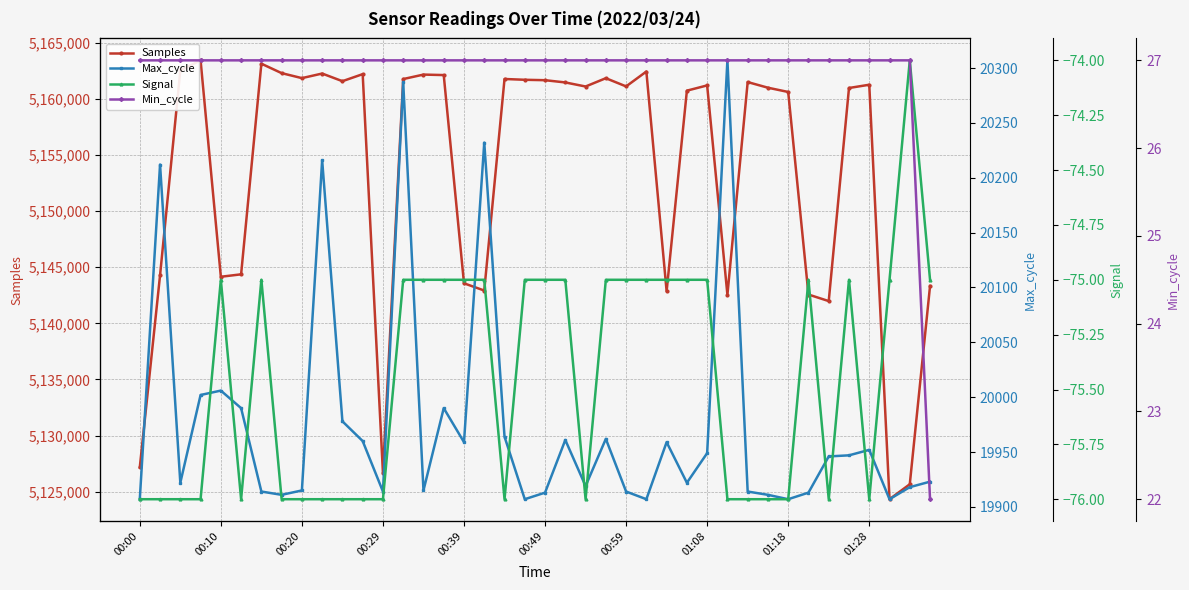

Reading left to right, list all the values displayed in this chart.

Samples: 5127167	5144281	5162544	5163442	5144155	5144372	5163144	5162302	5161858	5162266	5161585	5162213	5126668	5161775	5162173	5162130	5143572	5142927	5161781	5161710	5161673	5161473	5161111	5161851	5161120	5162445	5142867	5160741	5161207	5142552	5161506	5161003	5160624	5142570	5141987	5160978	5161268	5124329	5125664	5143333
Max_cycle: 19907	20212	19922	20002	20006	19990	19914	19911	19915	20216	19978	19960	19914	20287	19915	19990	19959	20232	19964	19907	19913	19961	19919	19962	19914	19907	19959	19922	19949	20307	19914	19911	19907	19913	19946	19947	19952	19907	19918	19923
Signal: -76	-76	-76	-76	-75	-76	-75	-76	-76	-76	-76	-76	-76	-75	-75	-75	-75	-75	-76	-75	-75	-75	-76	-75	-75	-75	-75	-75	-75	-76	-76	-76	-76	-75	-76	-75	-76	-75	-74	-75
Min_cycle: 27	27	27	27	27	27	27	27	27	27	27	27	27	27	27	27	27	27	27	27	27	27	27	27	27	27	27	27	27	27	27	27	27	27	27	27	27	27	27	22